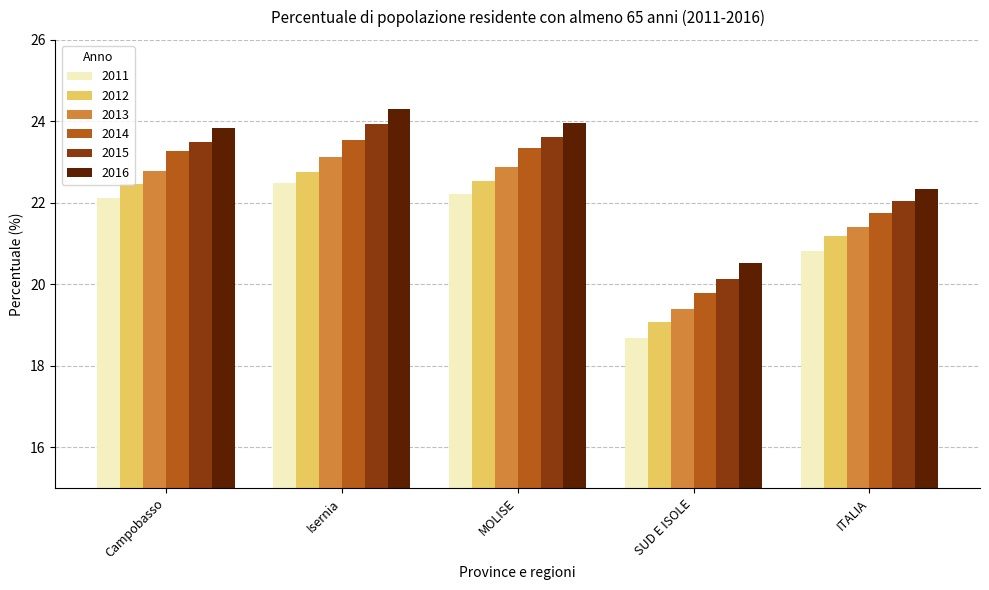

Reading left to right, transcribe all the data shown in this chart.

2011: 22.1	22.5	22.2	18.7	20.8
2012: 22.5	22.8	22.5	19.1	21.2
2013: 22.8	23.1	22.9	19.4	21.4
2014: 23.3	23.5	23.4	19.8	21.7
2015: 23.5	23.9	23.6	20.1	22.0
2016: 23.8	24.3	24.0	20.5	22.3